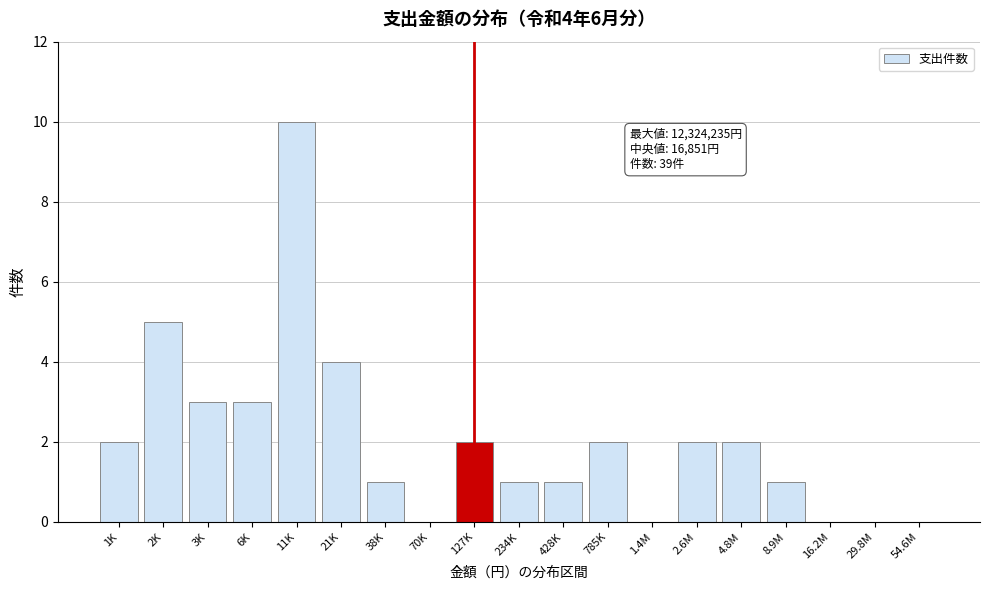

Reading left to right, what are all the values shown in this chart?

1K=2	2K=5	3K=3	6K=3	11K=10	21K=4	38K=1	70K=0	127K=2	234K=1	428K=1	785K=2	1.4M=0	2.6M=2	4.8M=2	8.9M=1	16.2M=0	29.8M=0	54.6M=0